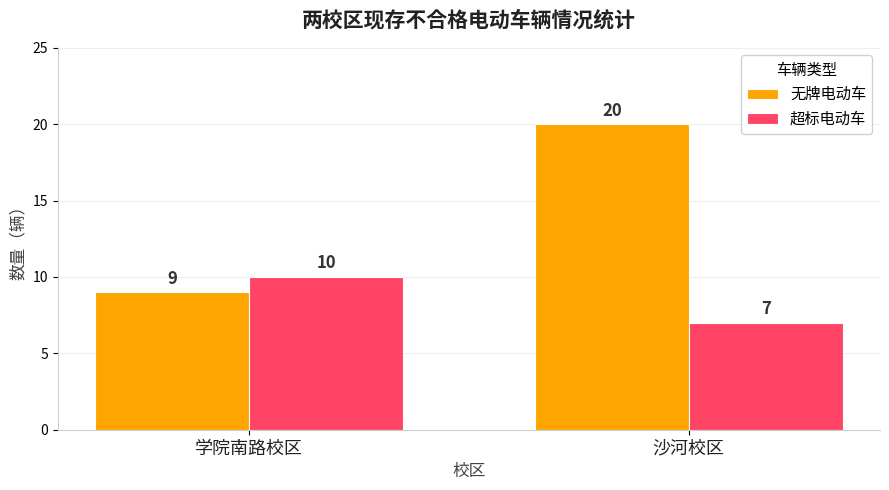

True or false: 超标电动车 has a value of 9 at 沙河校区.

False